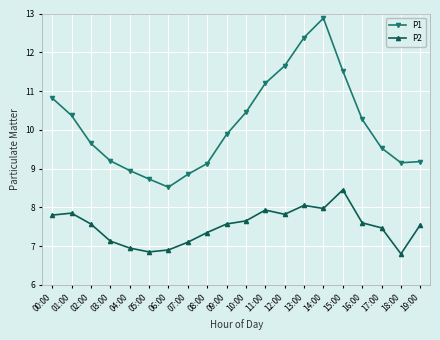

What is the maximum value shown in the chart?

12.9